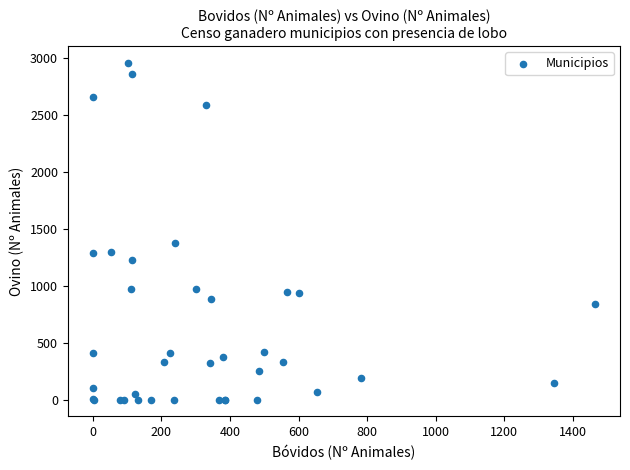

What Y value in the scatter plot is closest to 1477?

1374